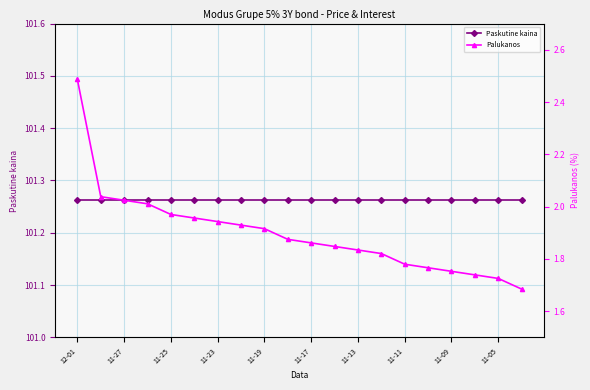

Between 12-01 and 19, which series saw the biggest shift?

Palukanos